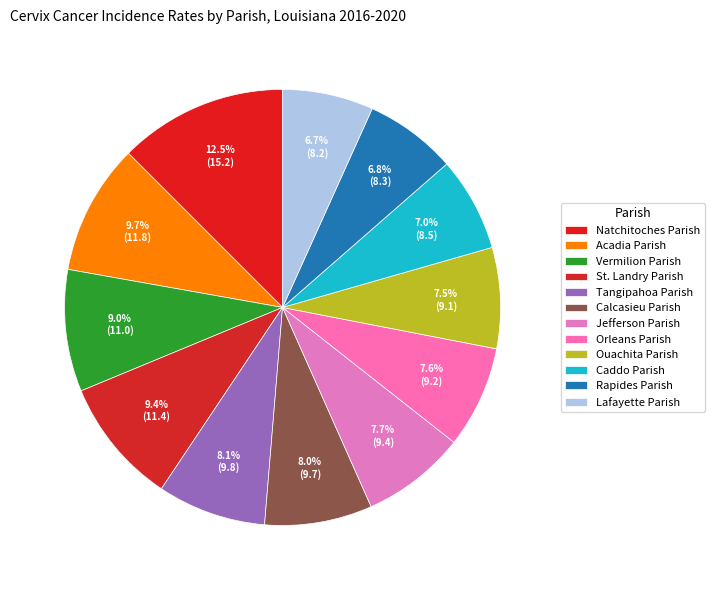

True or false: Jefferson Parish accounts for 8% of the total.

True